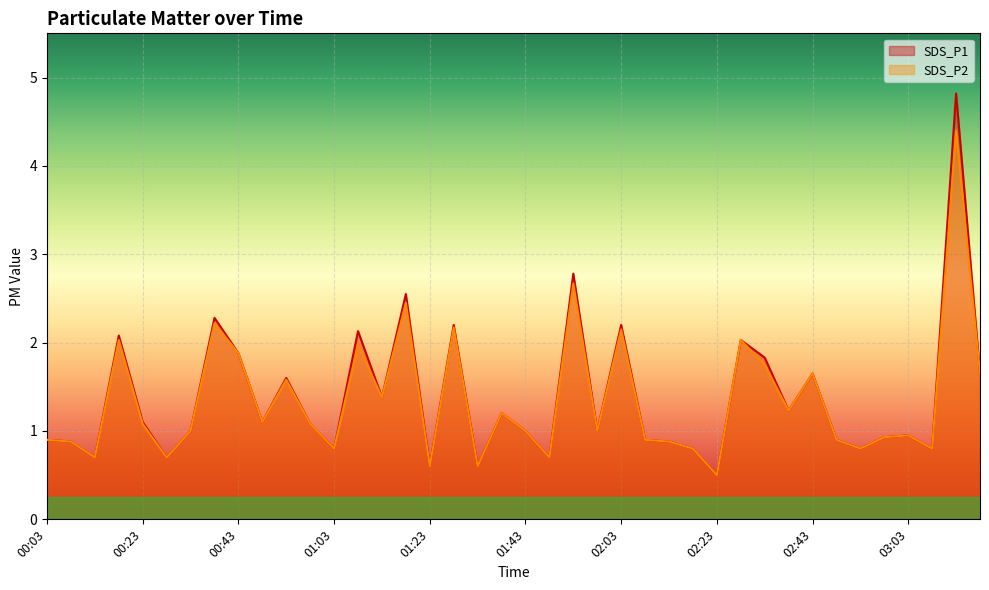

Rank the series by their average value, from highest to lowest.

SDS_P1, SDS_P2